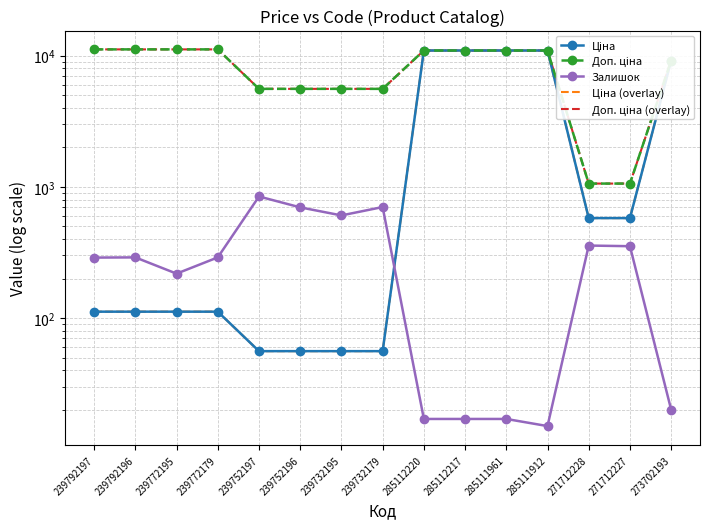

What is the approximate value of Залишок at 239772195?

218.0